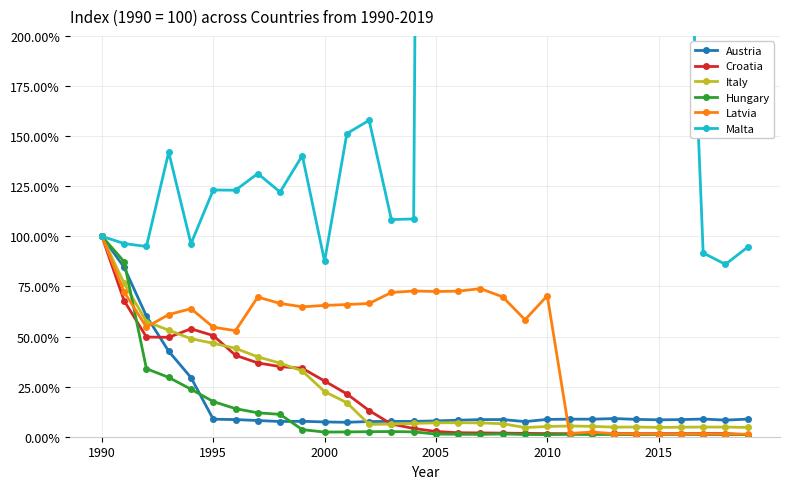

Which category has the highest value in the Austria series?

1990